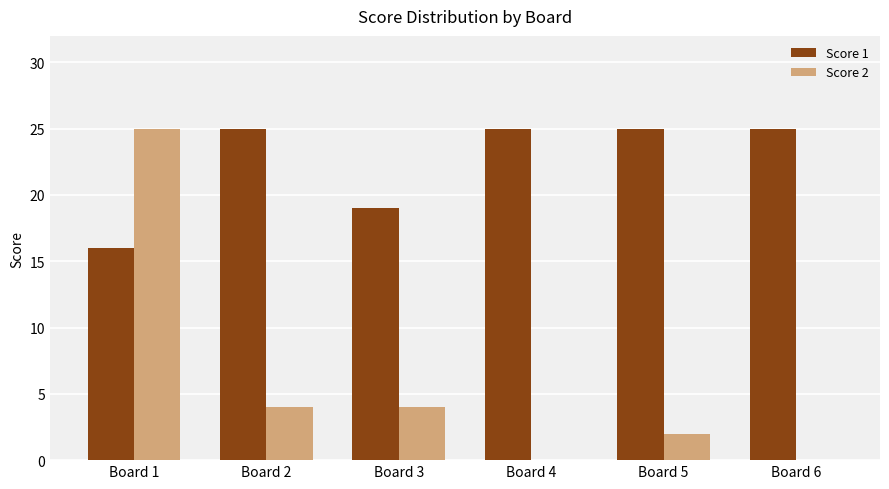

Is it true that Score 1 equals 3 at Board 1?

False